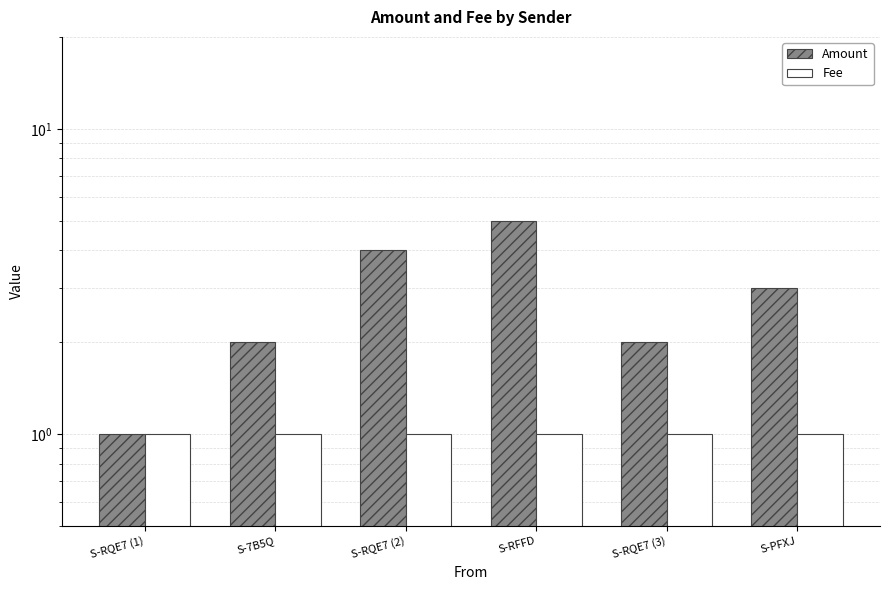

Which label corresponds to the largest value in the chart?

S-RFFD